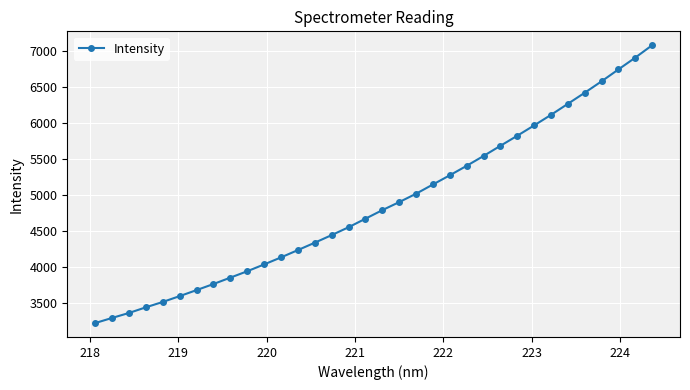

What is the difference between the maximum and minimum values?

3846.7